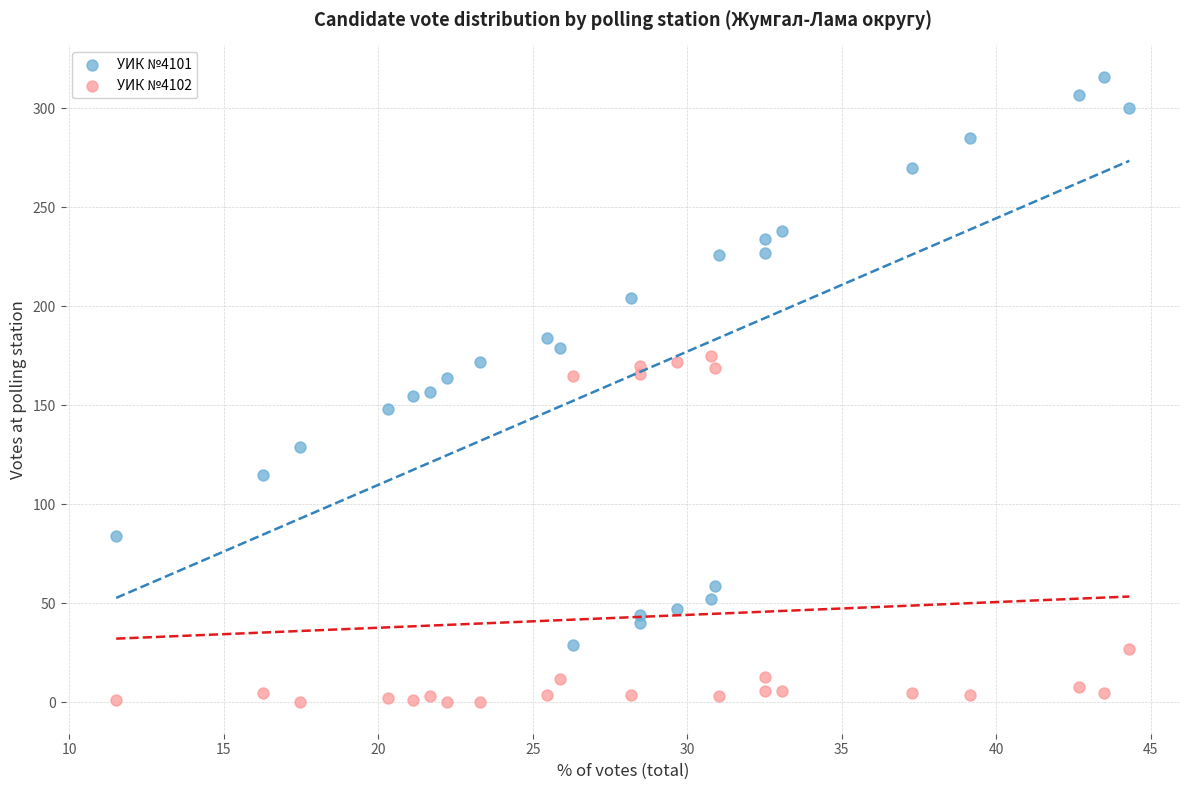

Across all data points, what is the range of Y values (max minus min)?

316